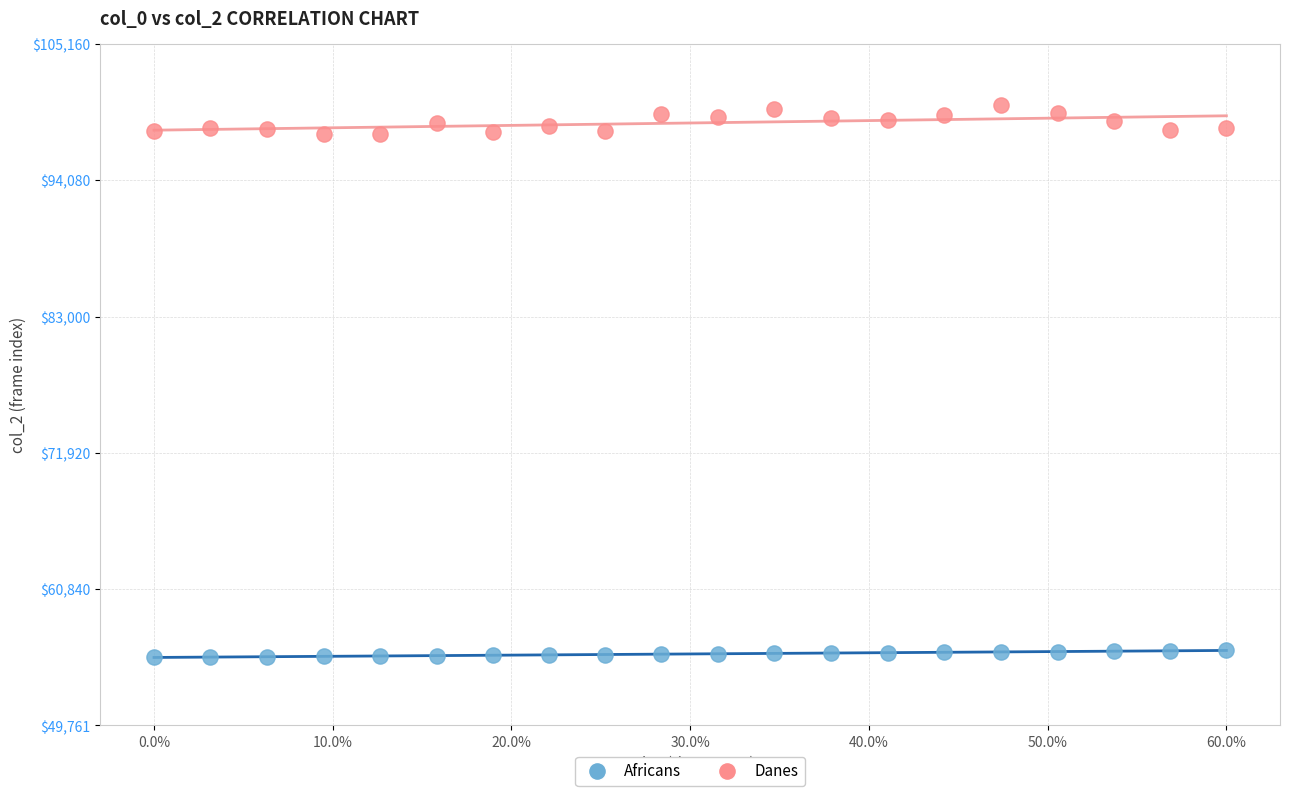

Which series reaches the minimum Y coordinate?

Africans